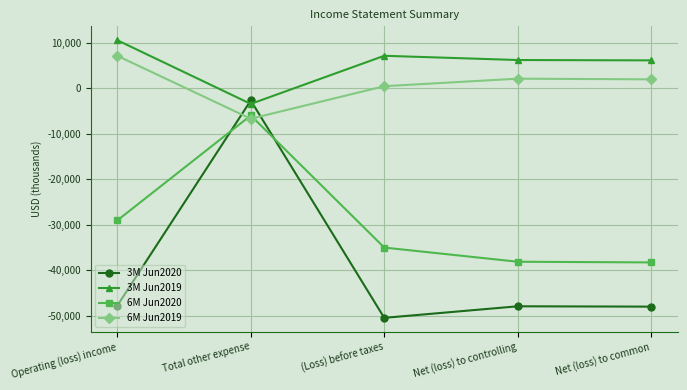

How many data points in 3M Jun2020 are above -47936?

2